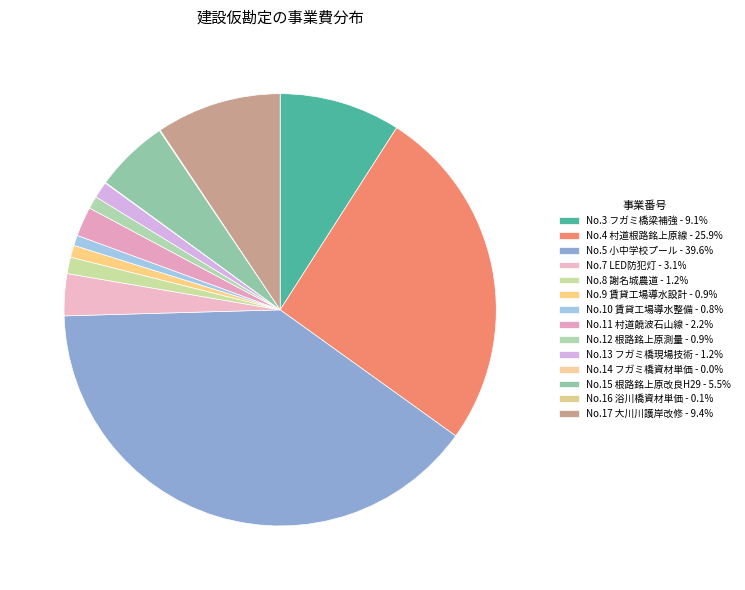

Rank the categories by value from highest to lowest.

5, 4, 17, 3, 15, 7, 11, 8, 13, 12, 9, 10, 16, 14